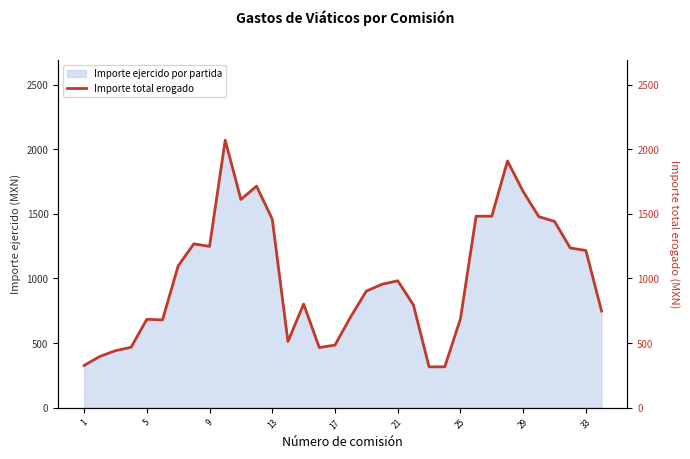

What is the maximum value for Importe ejercido por partida?

2070.4